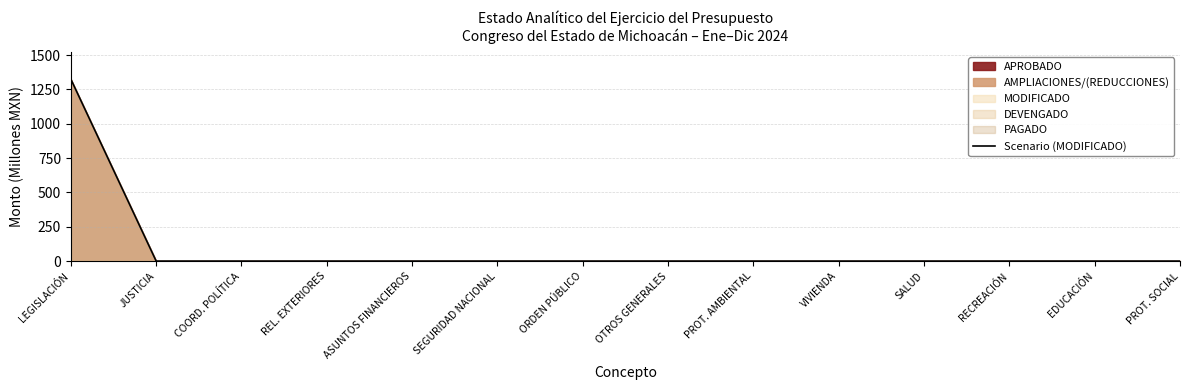

Reading right to left, transcribe all the data shown in this chart.

0.0	0.0	0.0	0.0	0.0	0.0	0.0	0.0	0.0	0.0	0.0	0.0	0.0	1324.5